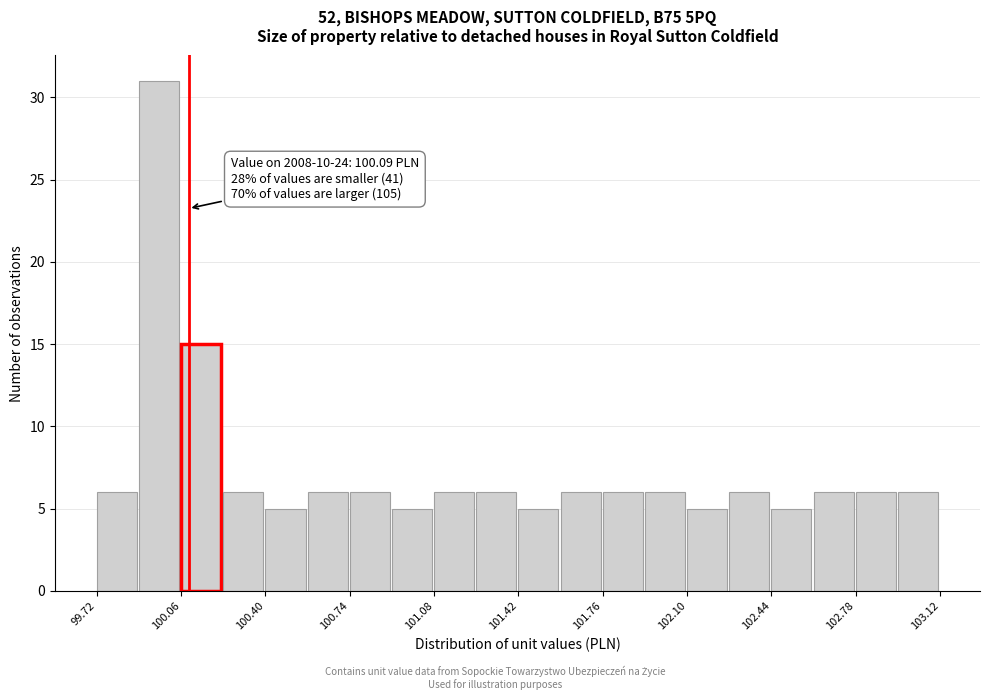

Around what value on the x-axis is the tallest bar? Give the approximate position of its centre, as read against the axis.

99.95